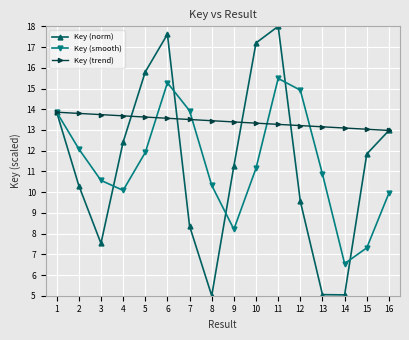

True or false: Key (trend) has a value of 6.0 at 15.

False